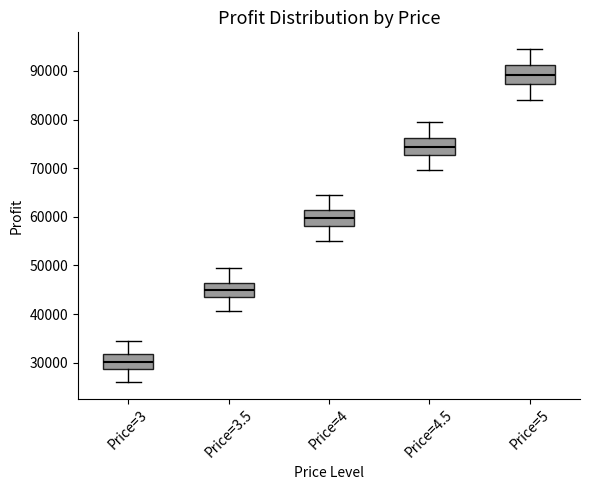

Reading left to right, transcribe this box plot: for each box, give where its median line is, the range the box spans, and where its two whiskers end, as read against the y-axis. The values are not printed on the chart, so give them approximately, as read against the axis.

Price=3: median 30000, box 29000 to 32000, whiskers 26000 to 35000
Price=3.5: median 45000, box 43000 to 46000, whiskers 41000 to 50000
Price=4: median 60000, box 58000 to 61000, whiskers 55000 to 65000
Price=4.5: median 74000, box 73000 to 76000, whiskers 70000 to 80000
Price=5: median 89000, box 87000 to 91000, whiskers 84000 to 95000